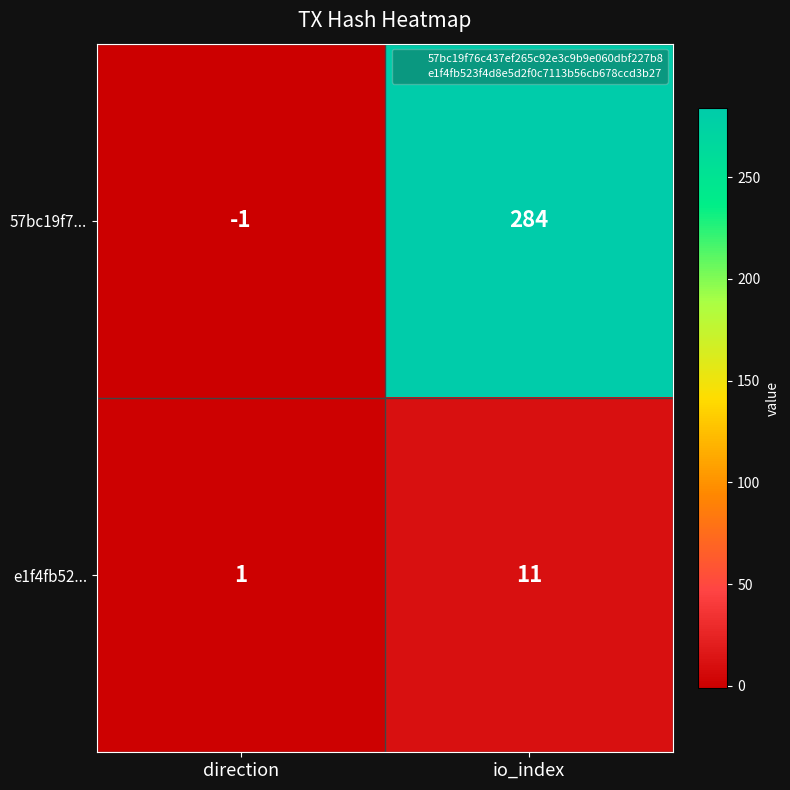

Is it true that 57bc19f7... equals 0 at direction?

False